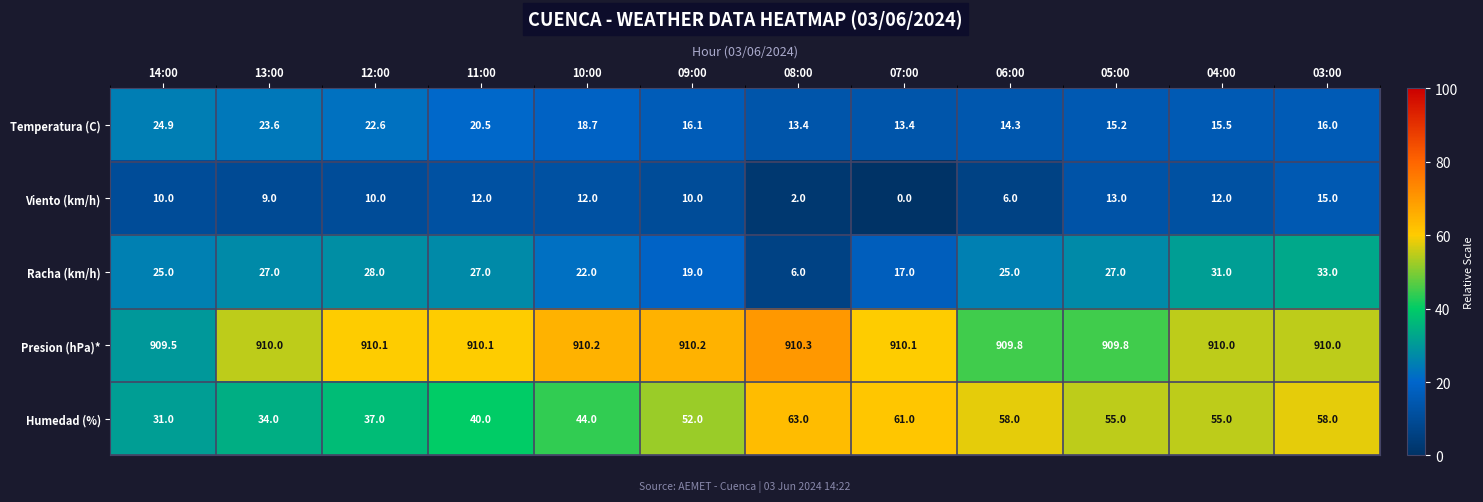

What is the difference between the highest and lowest values at 09:00?

900.2